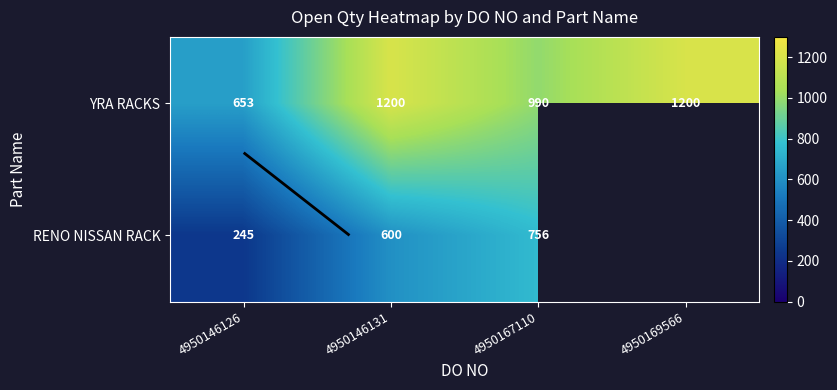

Which has a higher value, 4950167110 or 4950146126?

4950167110